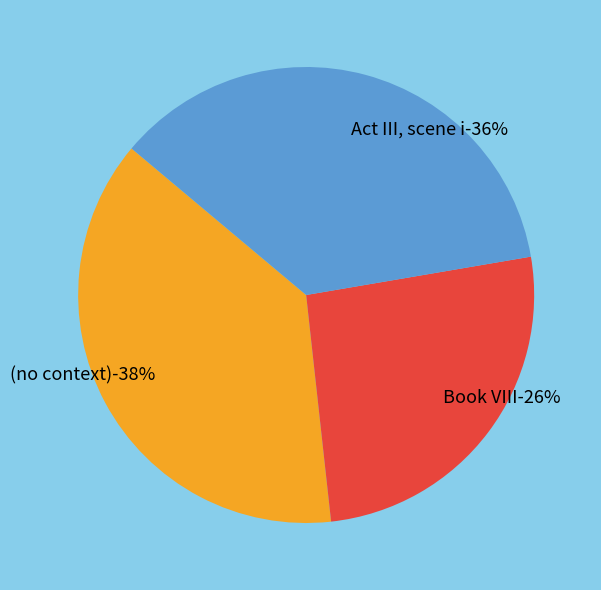

What percentage is NOT represented by Act III, scene i?

63.8%